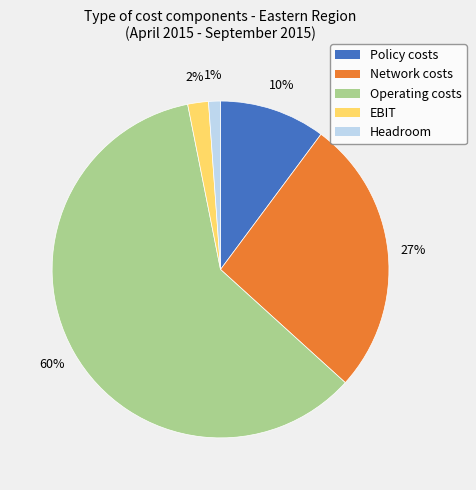

To the nearest percent, what is the average slice percentage?

20%